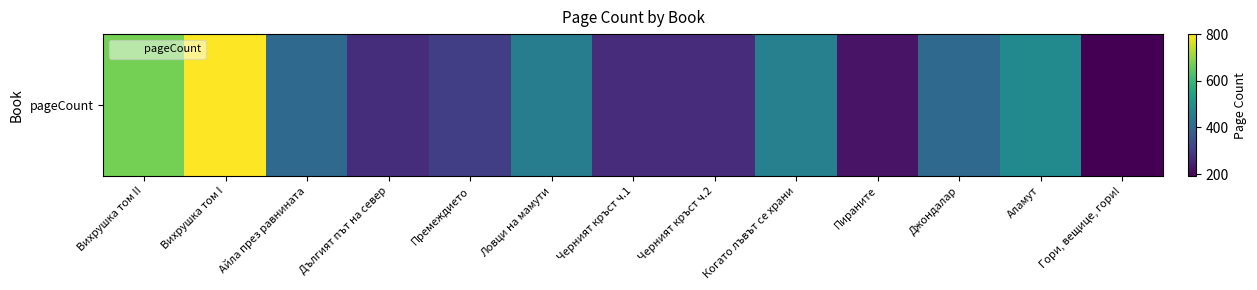

What is the approximate value at Премеждието, to the nearest 50?

300